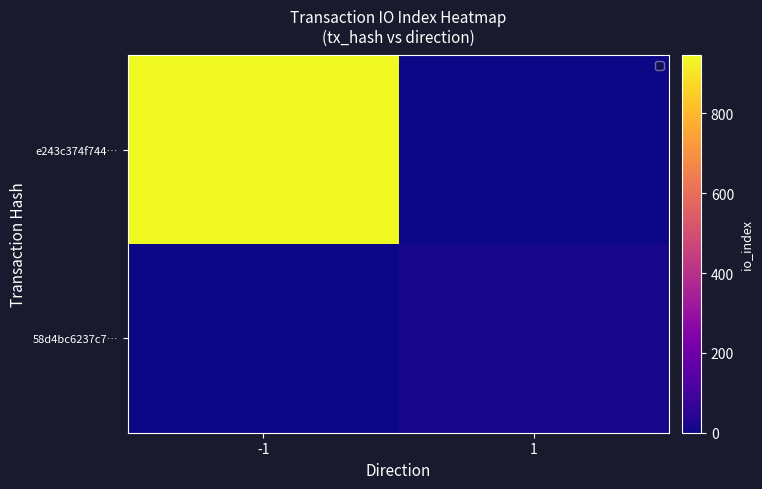

Count the number of data series in this chart.

2